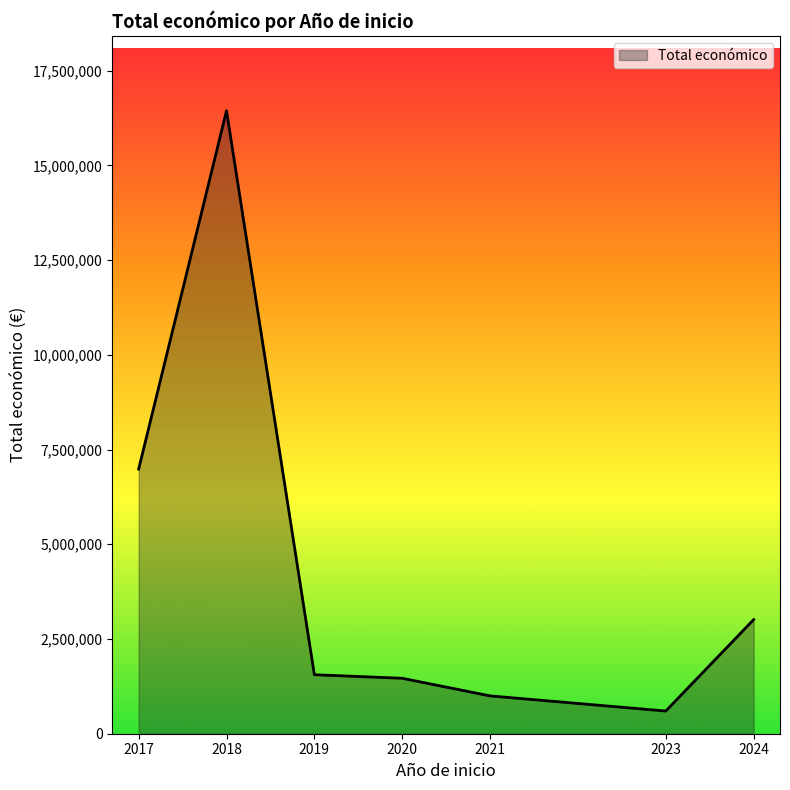

Where is the first local maximum?

2018